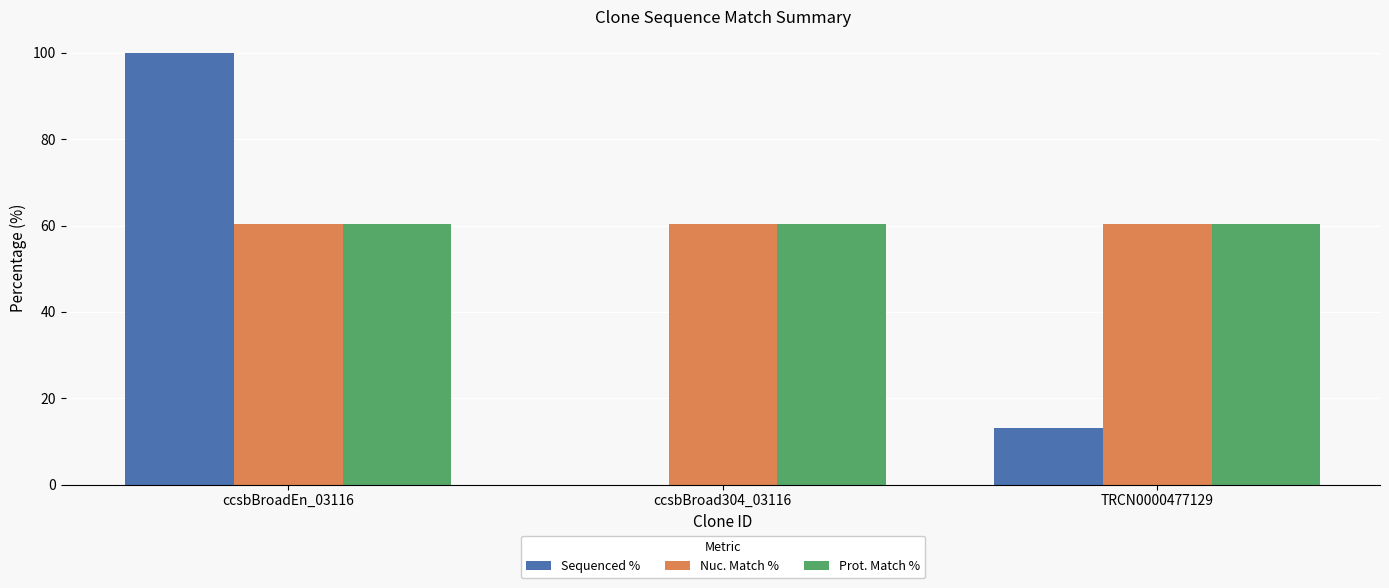

What is the total value across all series at TRCN0000477129?

134.0